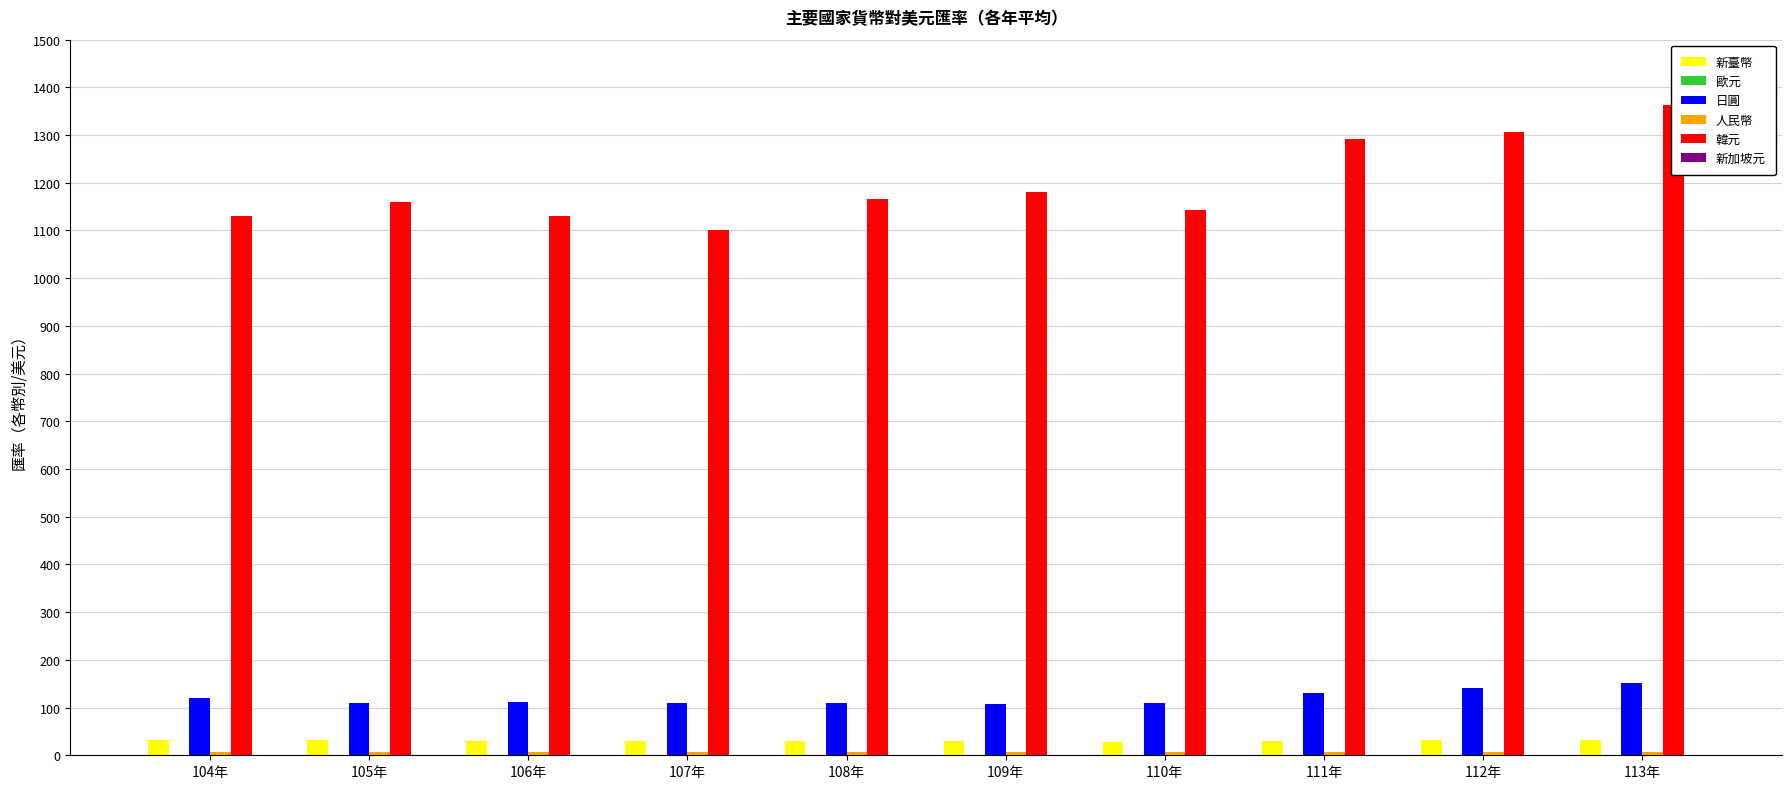

Rank the categories by 新加坡元 value from lowest to highest.

113年, 112年, 110年, 107年, 108年, 104年, 111年, 109年, 106年, 105年